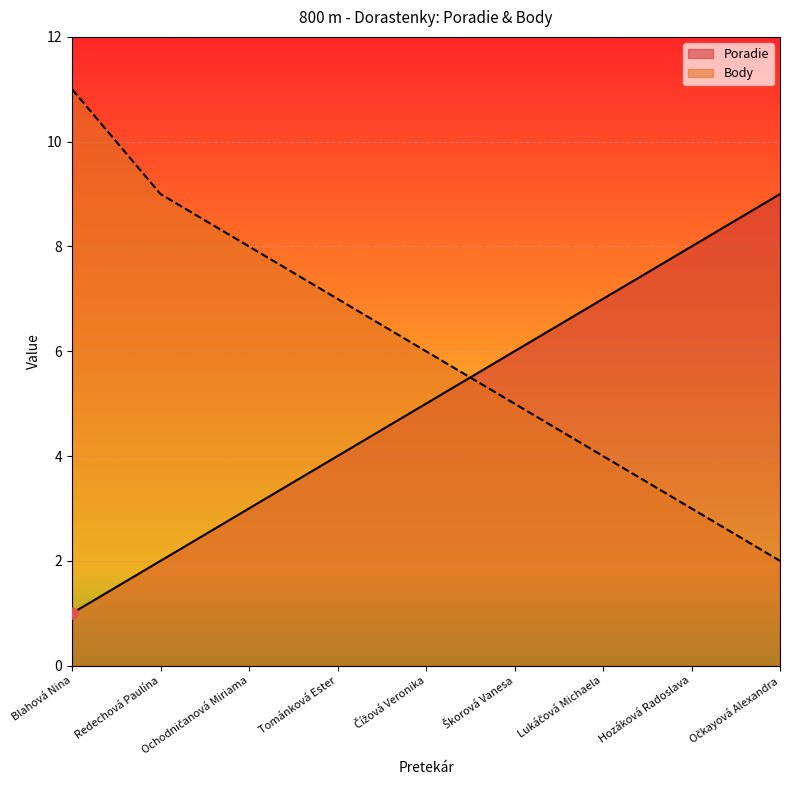

What position from the left is Očkayová Alexandra?

9